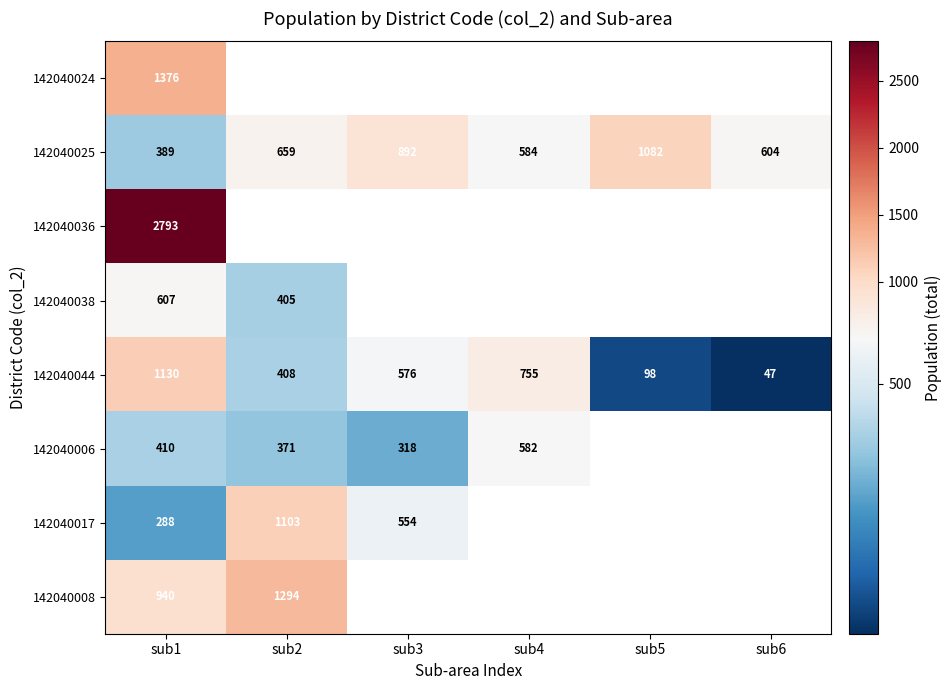

What is the total value across all series at sub1?

7933